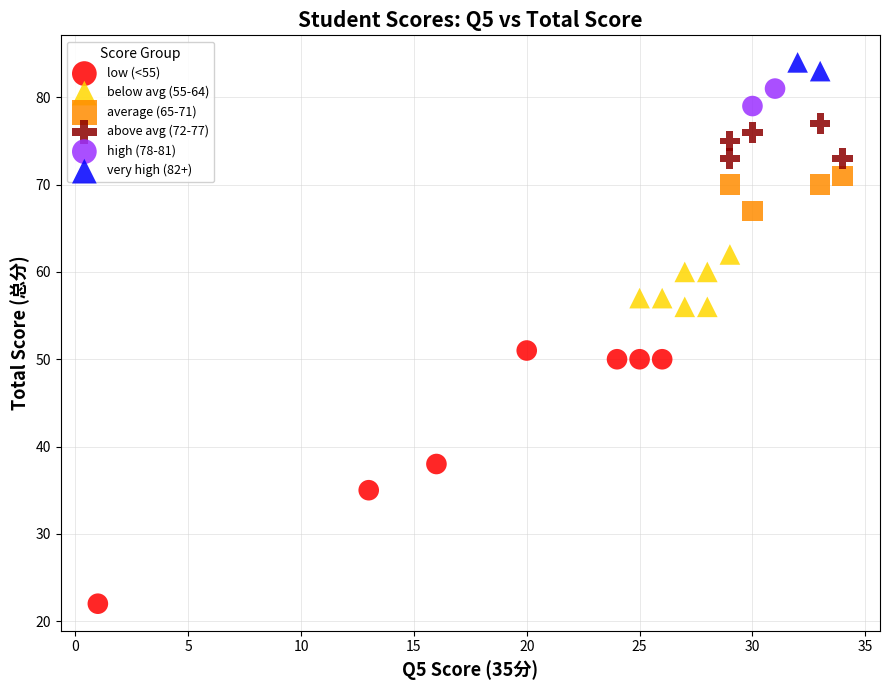

Which series contains the lowest Y value?

low (<55)